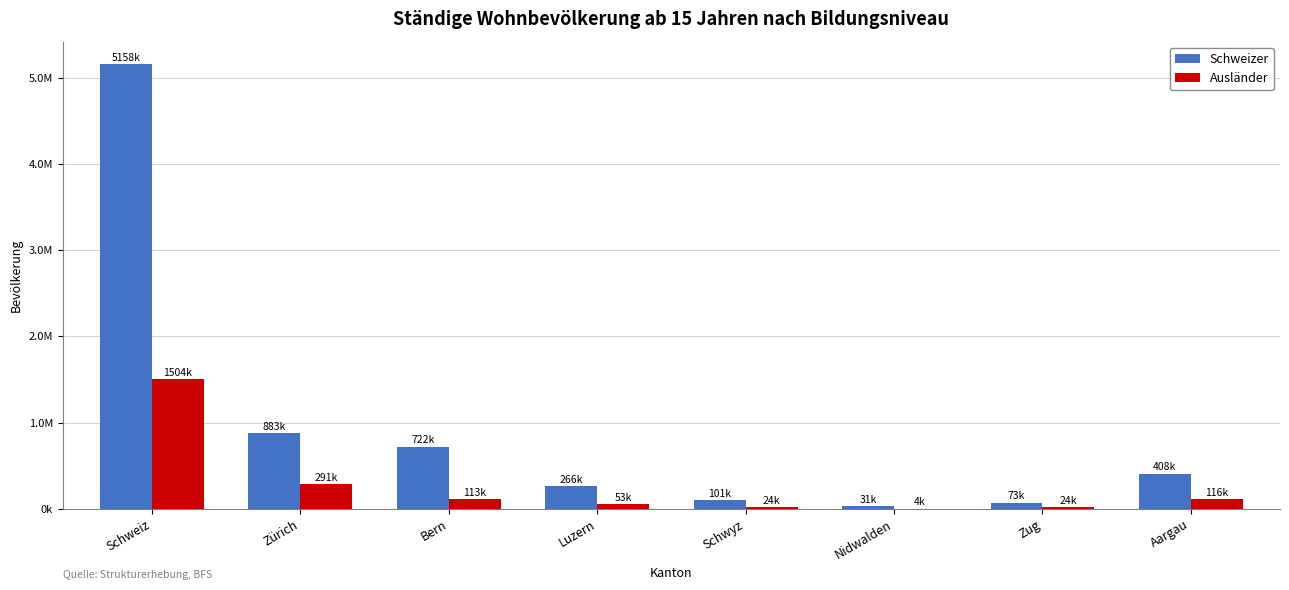

Are the bars horizontal?

No